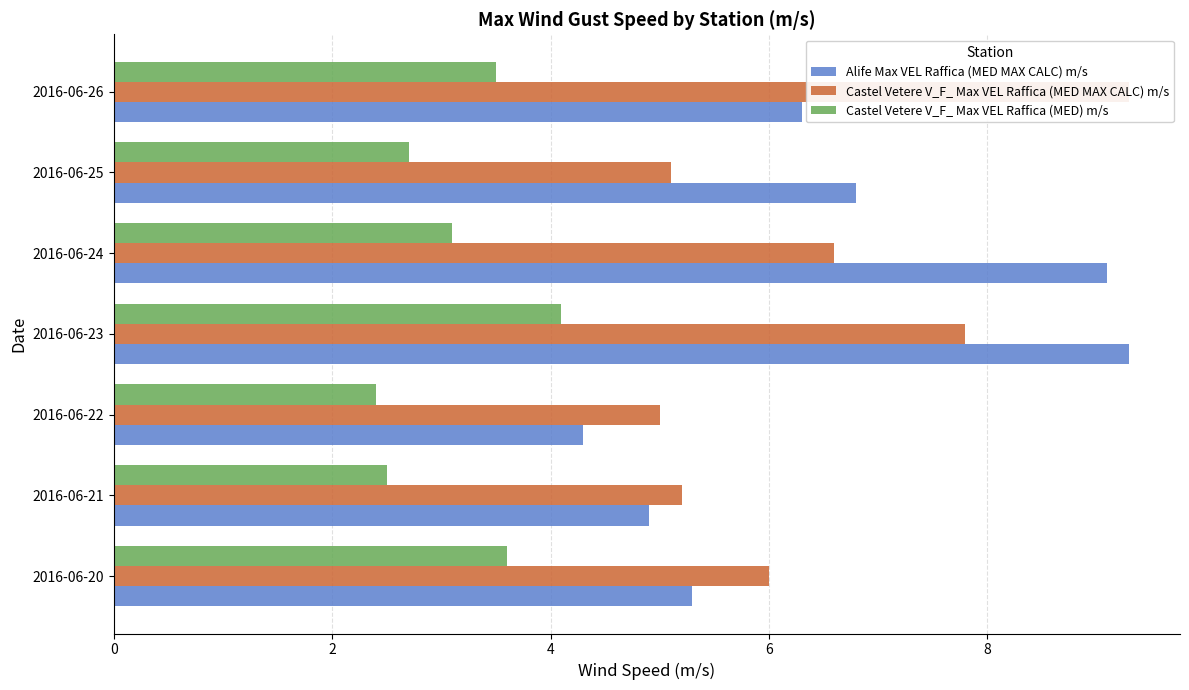

How many data points in Castel Vetere V_F_ Max VEL Raffica (MED) m/s are less than 3?

3